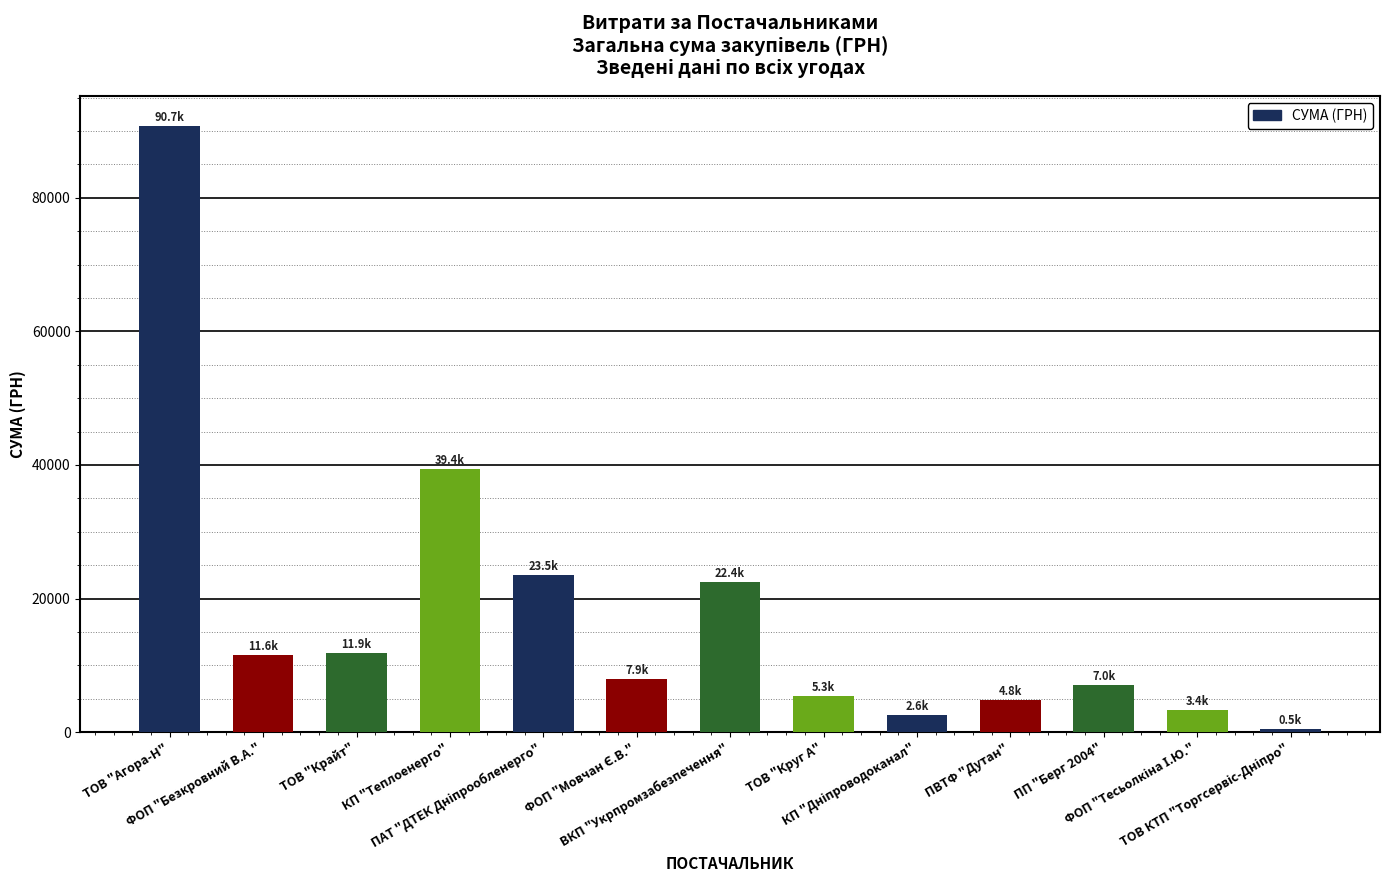

What is the difference between the second highest and second lowest values?

36811.0